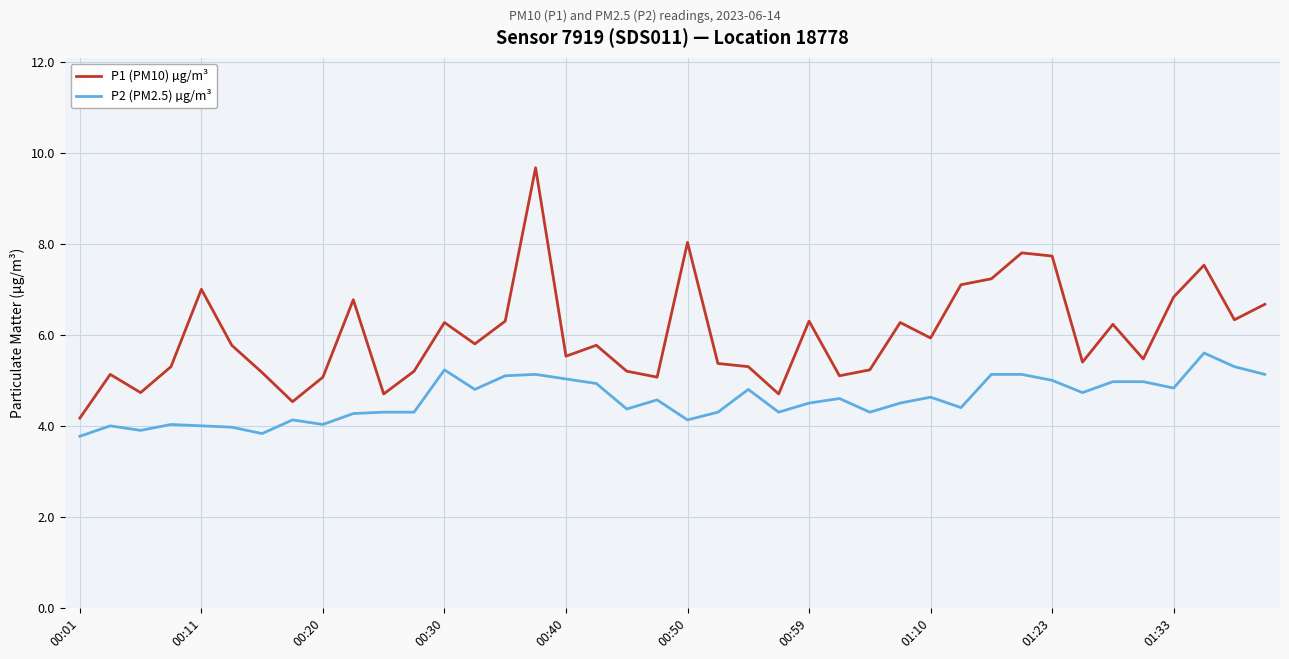

What is the difference between the second highest and minimum values in the P1 (PM10) µg/m³ series?

3.9